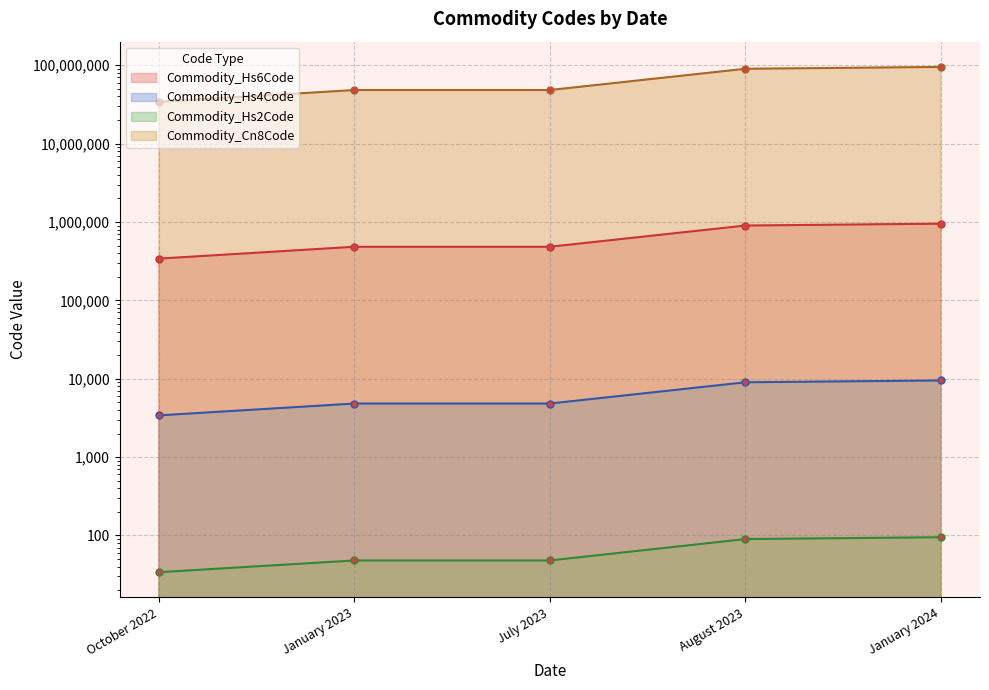

What is the label of the 3rd point from the left?

July 2023